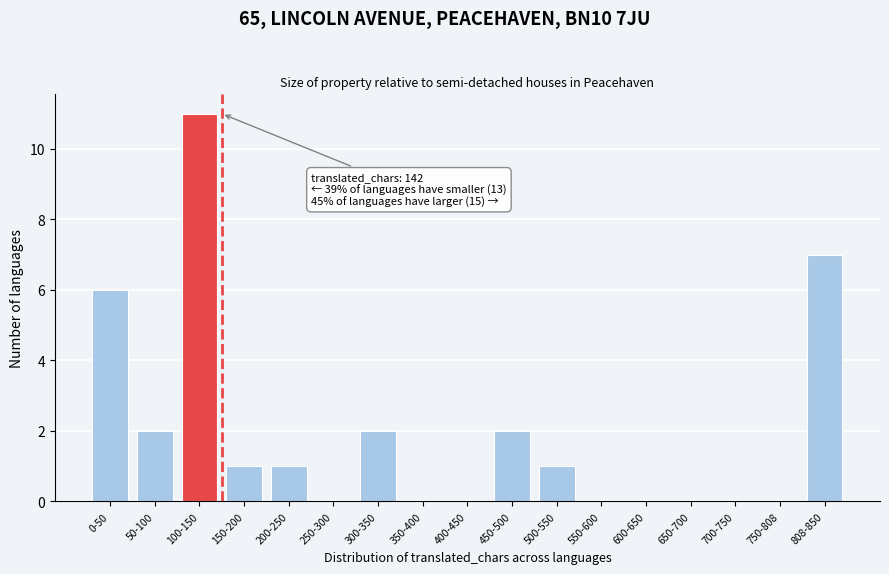

Reading right to left, list all the values displayed in this chart.

808-850=7	750-808=0	700-750=0	650-700=0	600-650=0	550-600=0	500-550=1	450-500=2	400-450=0	350-400=0	300-350=2	250-300=0	200-250=1	150-200=1	100-150=11	50-100=2	0-50=6